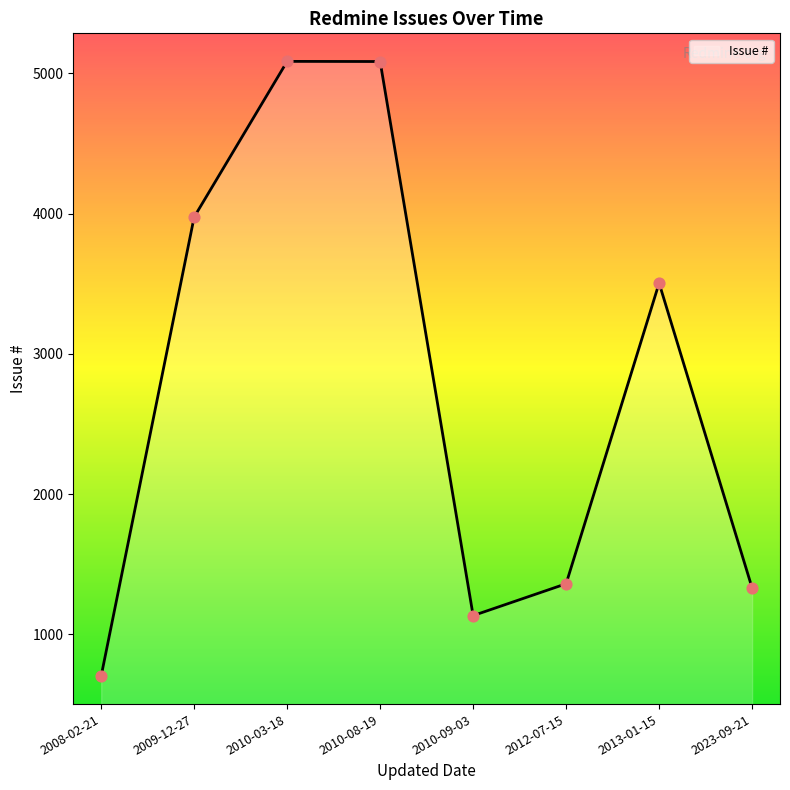

Between 2010-03-18 and 2012-07-15, which is larger?

2010-03-18